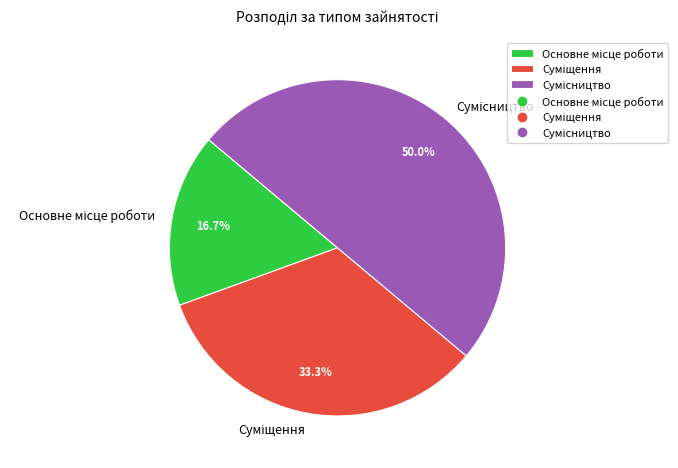

What is the smallest slice in the pie chart?

Основне місце роботи